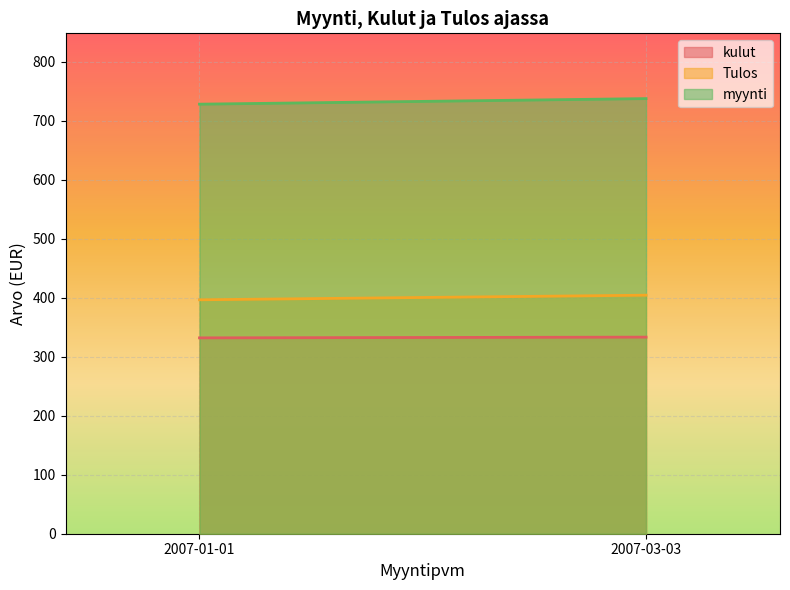

What is the sum of the Tulos values at 2007-01-01 and 2007-03-03?

801.1